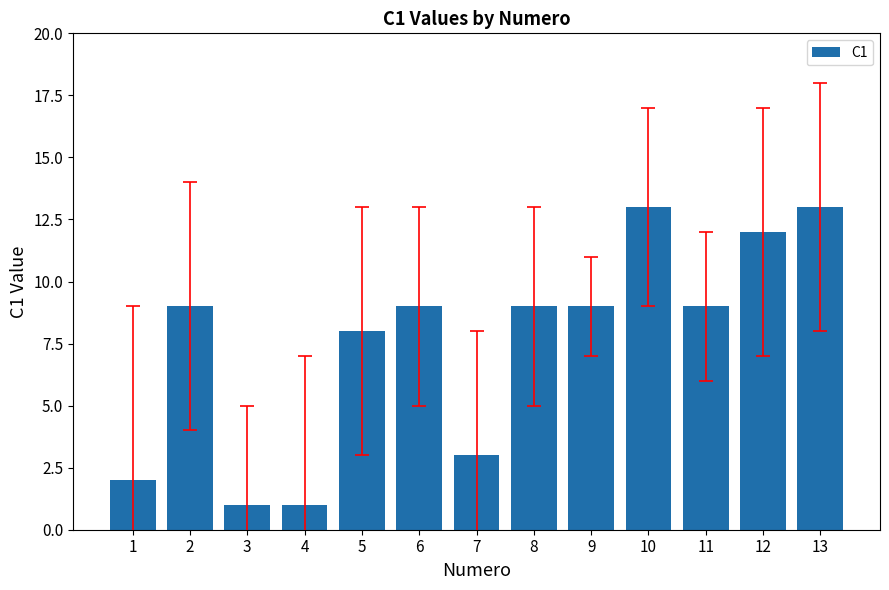

What is the sum of all values?

98